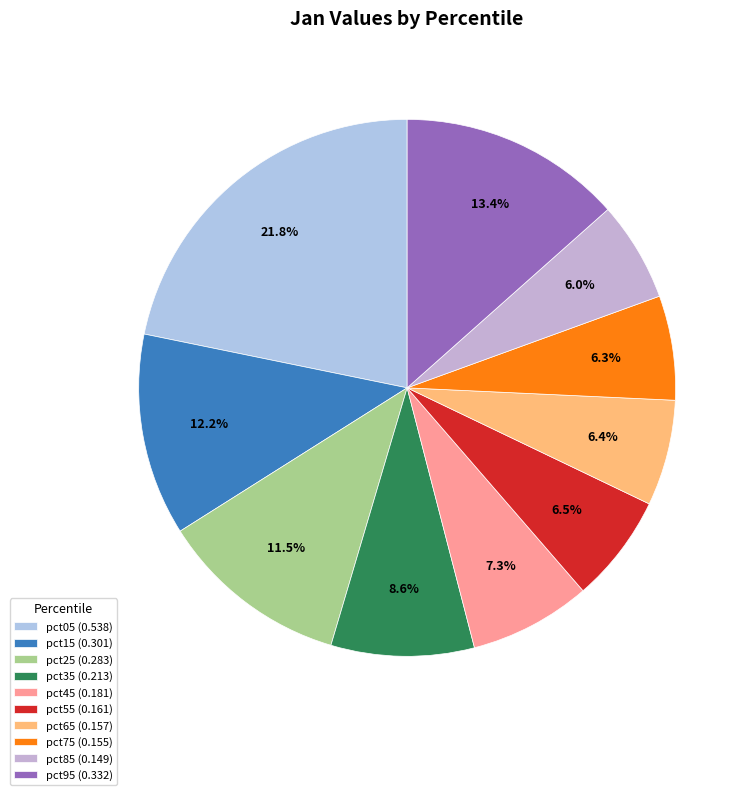

Does pct95 account for over 50% of the chart?

No